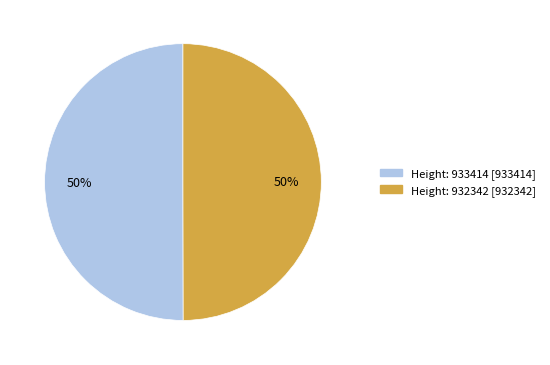

Is the sum of Height: 933414 and Height: 932342 greater than half?

Yes